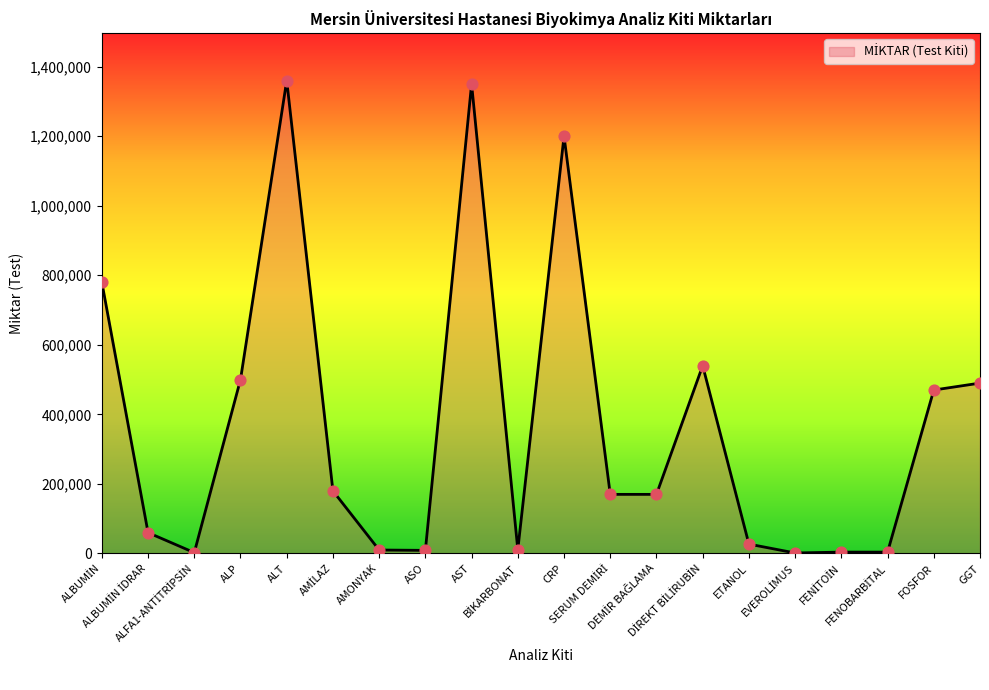

What is the change in value from AMİLAZ to DİREKT BİLİRUBİN?

+360000